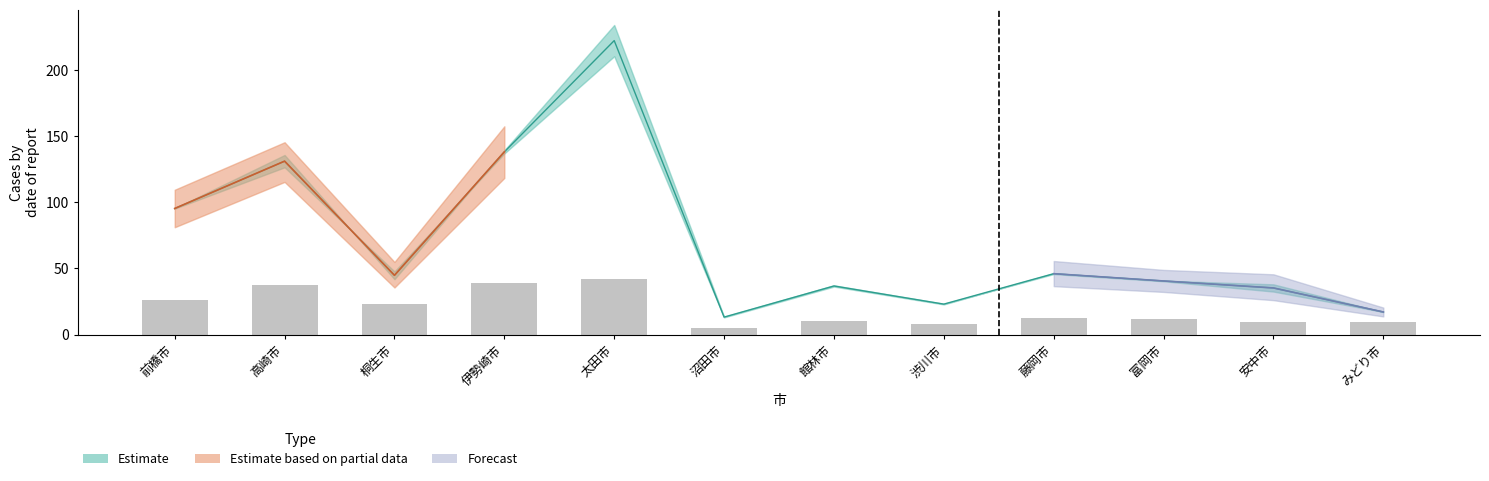

Where is 事業所数(28年) nearest to the value 23?

桐生市